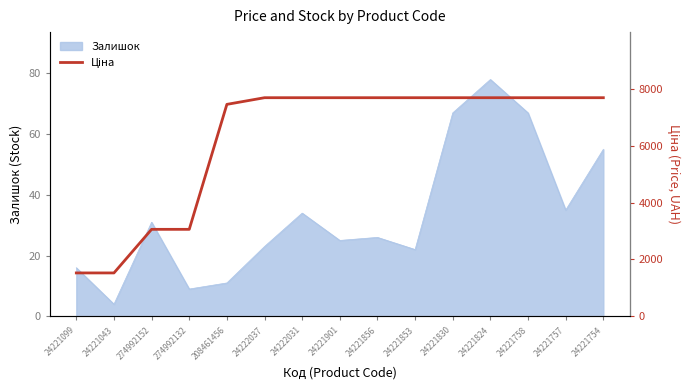

Reading left to right, what are all the values shown in this chart?

24221099=1526.8	24221043=1526.8	274992152=3059.7	274992132=3059.7	208461456=7453.8	24222037=7688.0	24222031=7688.0	24221901=7688.0	24221856=7688.0	24221853=7688.0	24221830=7688.0	24221824=7688.0	24221758=7688.0	24221757=7688.0	24221754=7688.0